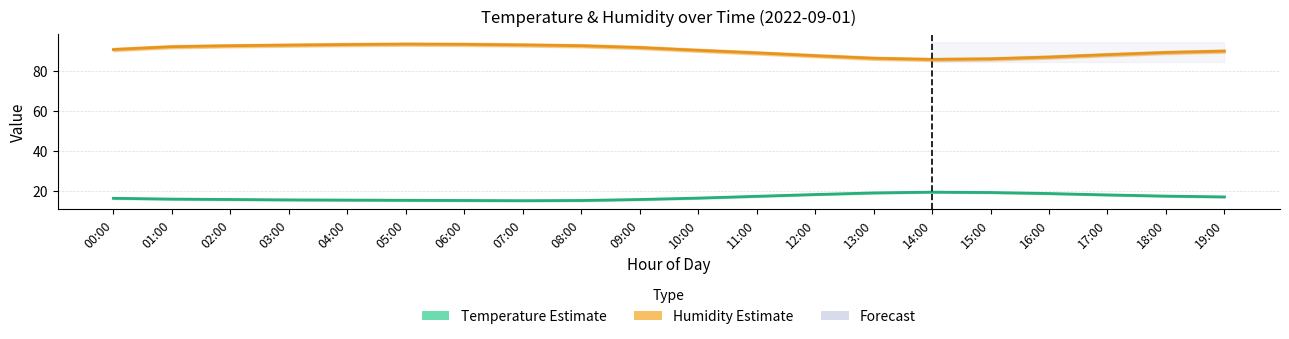

What is the difference between the Humidity estimate values at 14:00 and 08:00?

6.9